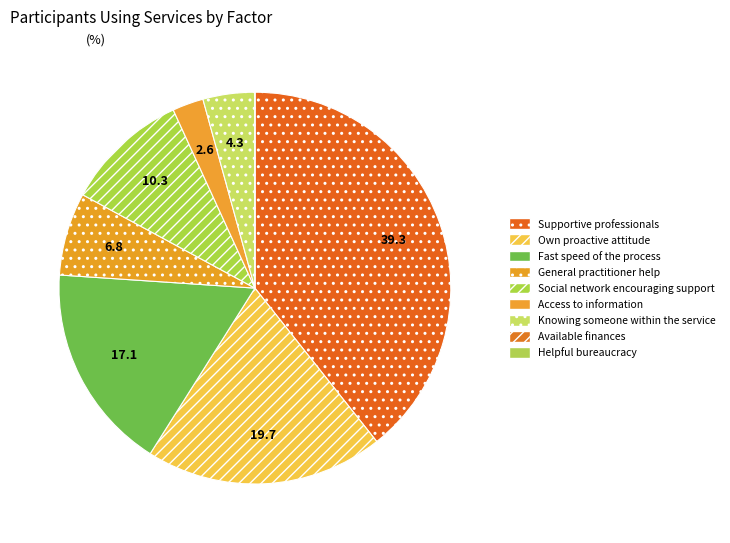

What is the change in value from General practitioner help to Helpful bureaucracy?

-8